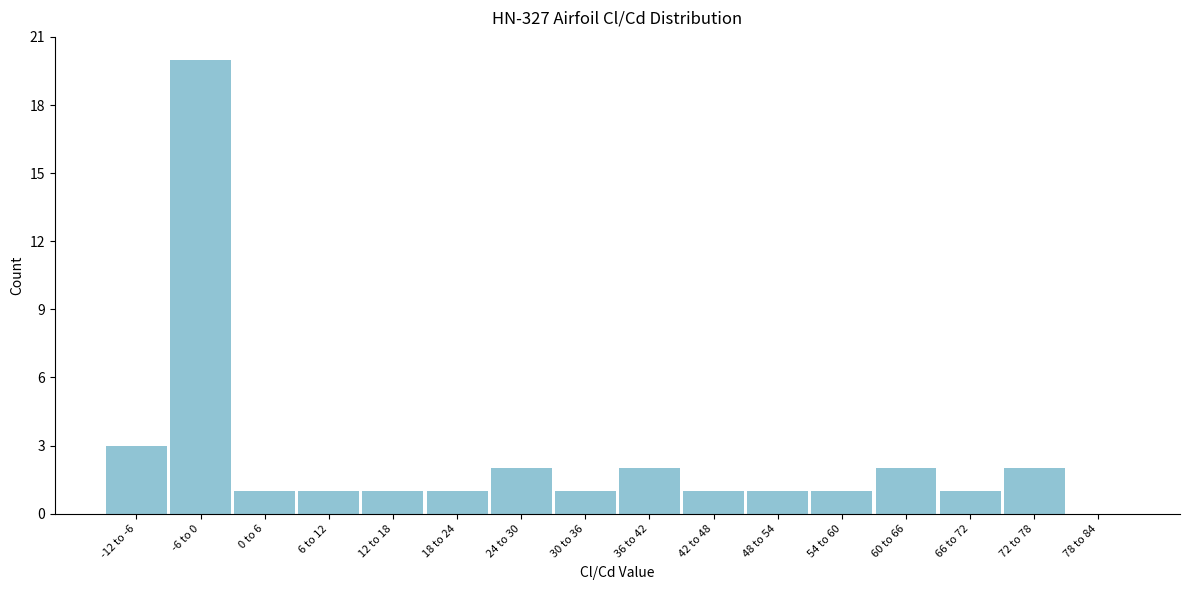

Reading left to right, list all the values displayed in this chart.

-12 to -6=3	-6 to 0=20	0 to 6=1	6 to 12=1	12 to 18=1	18 to 24=1	24 to 30=2	30 to 36=1	36 to 42=2	42 to 48=1	48 to 54=1	54 to 60=1	60 to 66=2	66 to 72=1	72 to 78=2	78 to 84=0